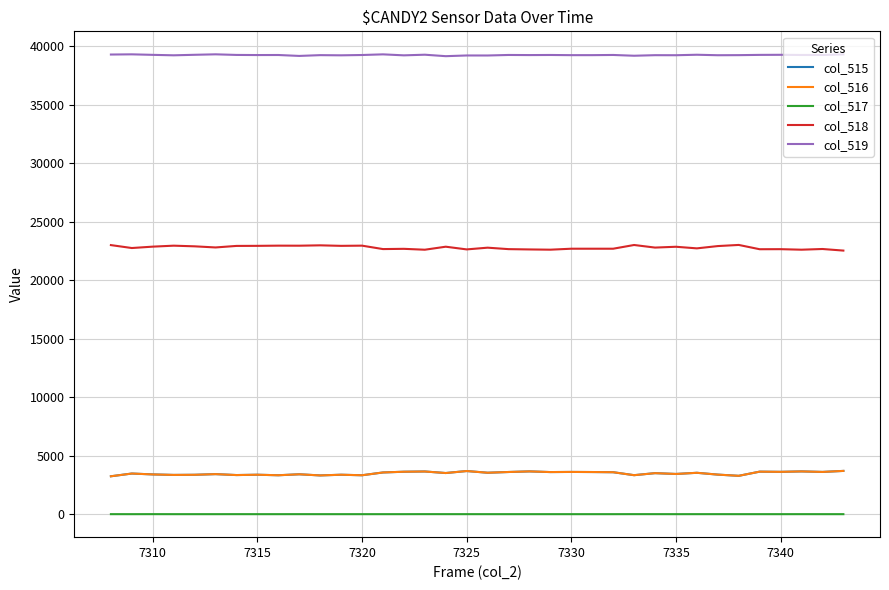

True or false: col_516 and col_519 cross at least once.

False